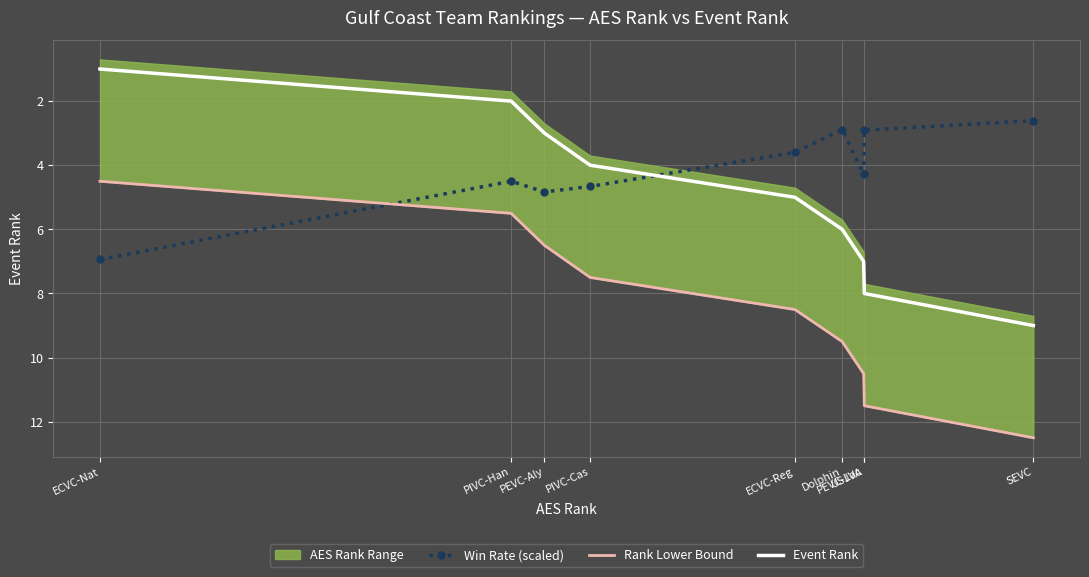

Reading left to right, extract all data points from this chart.

Win Rate (scaled): 6.9	4.5	4.8	4.7	3.6	2.9	4.3	2.9	2.6
Rank Lower Bound: 4.5	5.5	6.5	7.5	8.5	9.5	10.5	11.5	12.5
Event Rank: 1.0	2.0	3.0	4.0	5.0	6.0	7.0	8.0	9.0